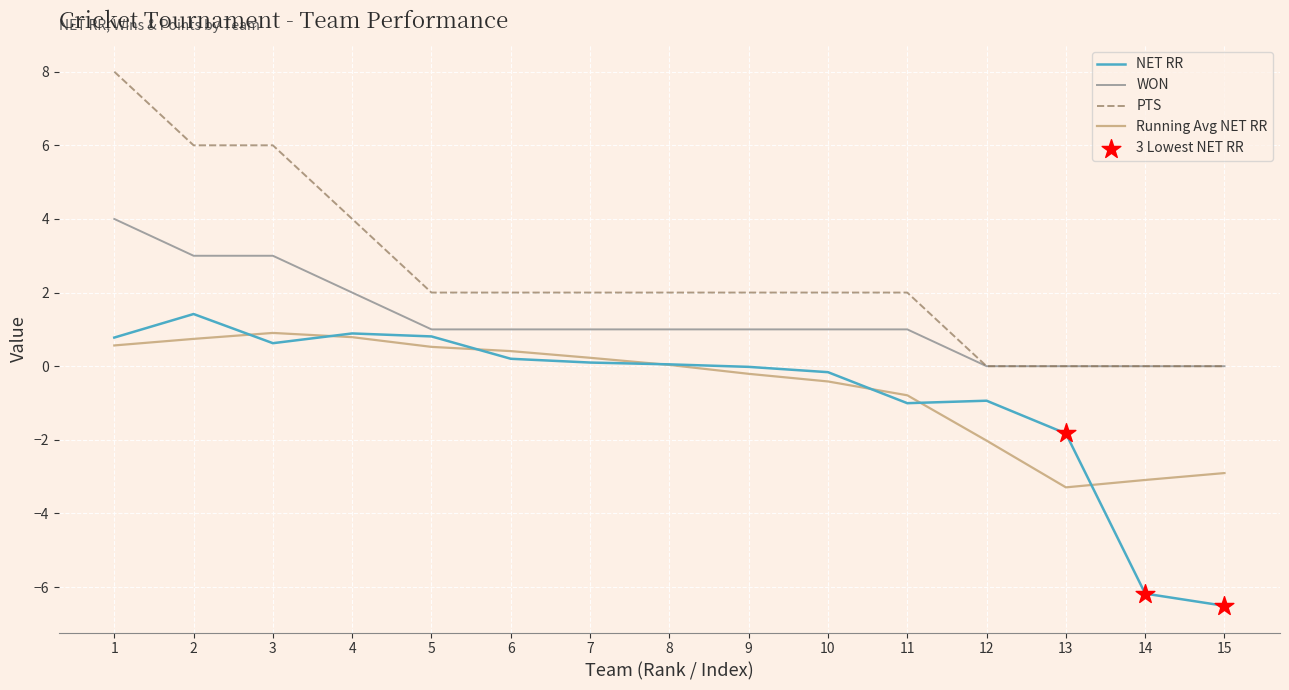

Between 11 and 14, which series saw the biggest shift?

NET RR